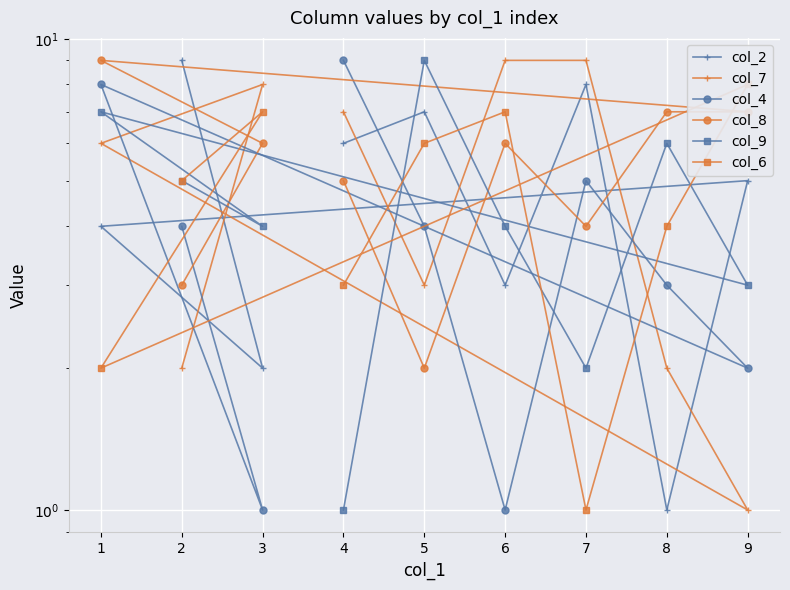

Where is the first local minimum for col_9?

3